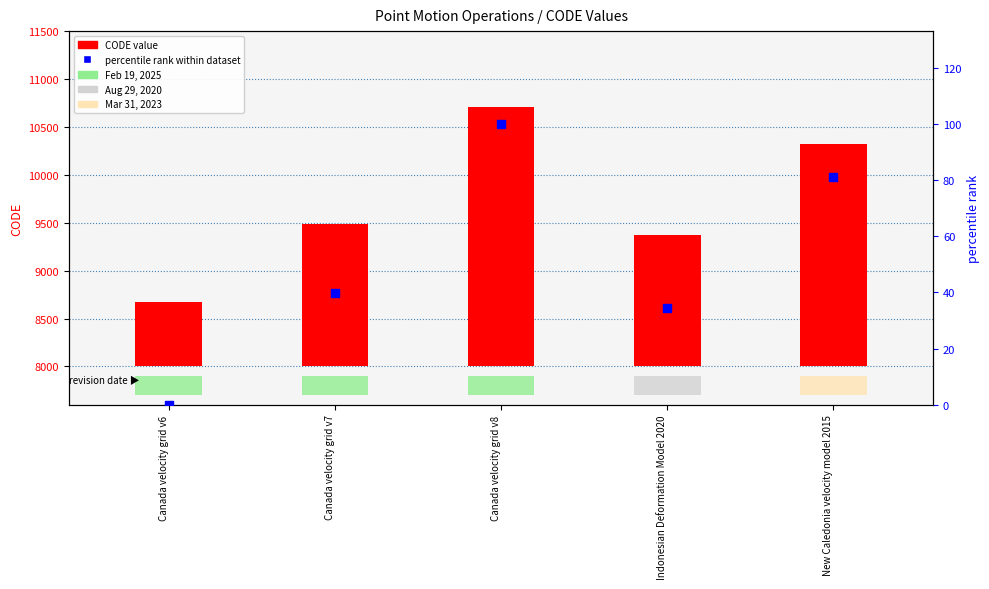

What are all the series names shown in the legend?

CODE value, percentile rank within dataset